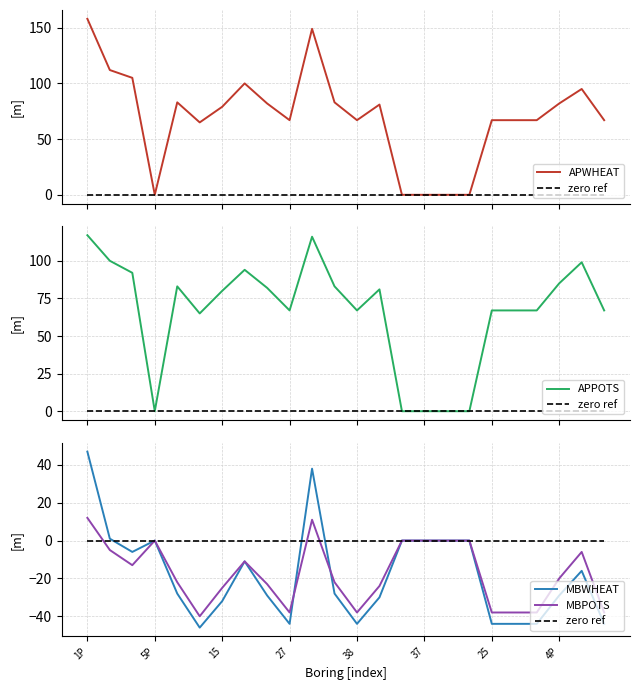

How many lines are shown in the chart?

4